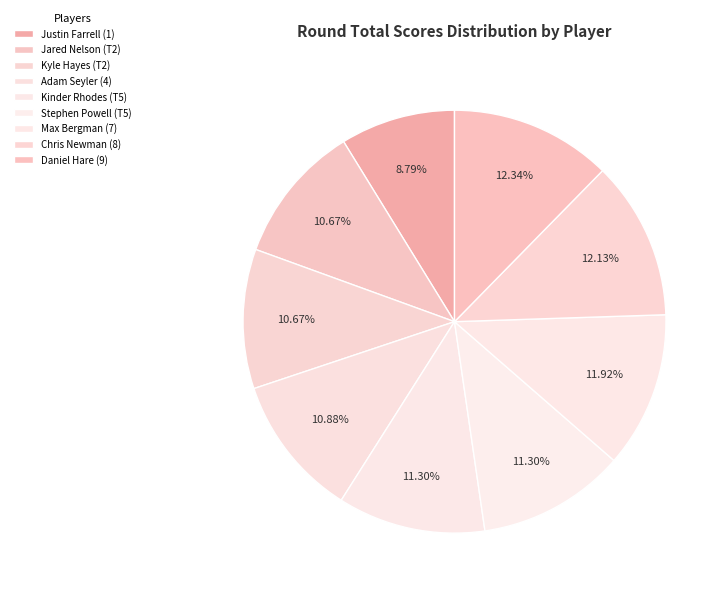

What is the largest slice in the pie chart?

Daniel Hare (9)